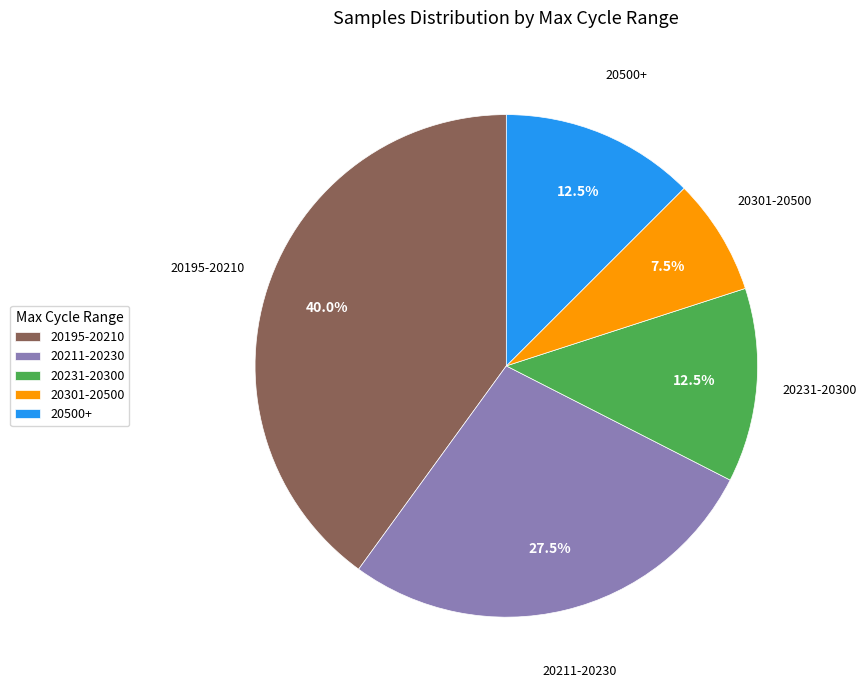

Which category has the biggest portion of the pie?

20195-20210